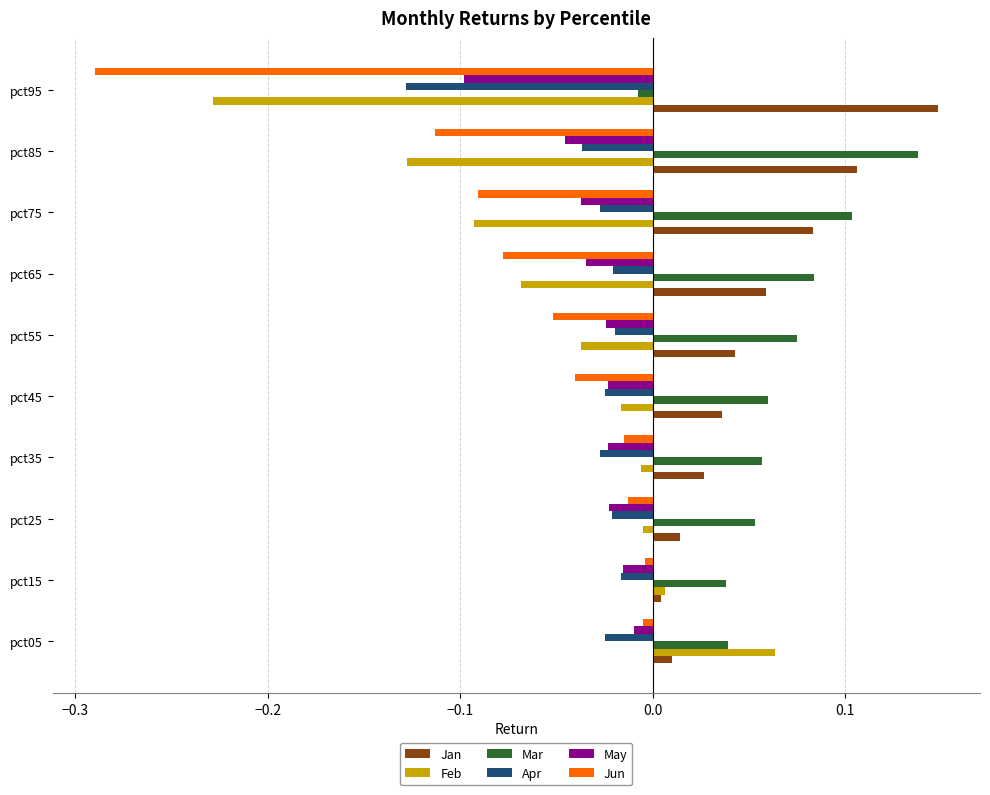

What is the sum of all Mar values?

0.6